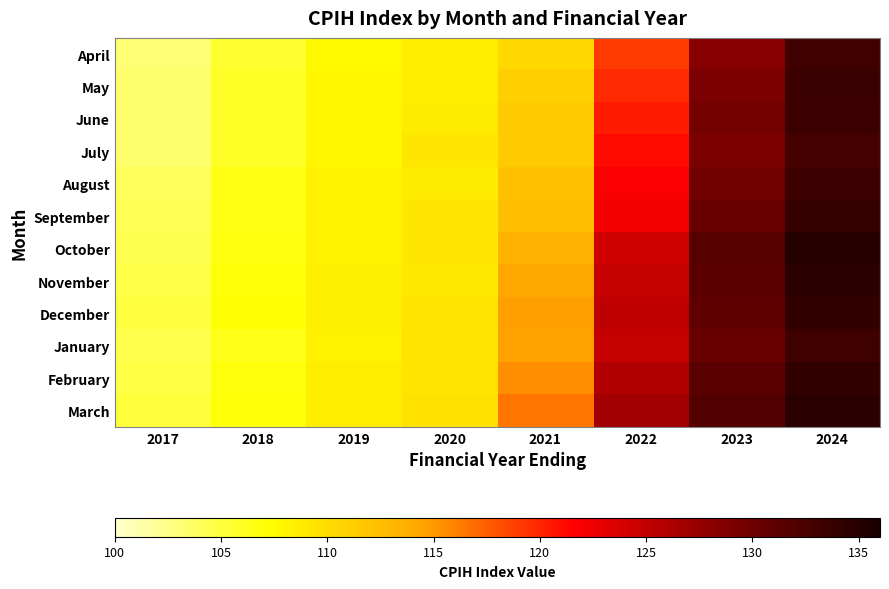

Rank the series at 2023 from lowest to highest value.

April, July, May, June, August, January, September, December, February, November, October, March